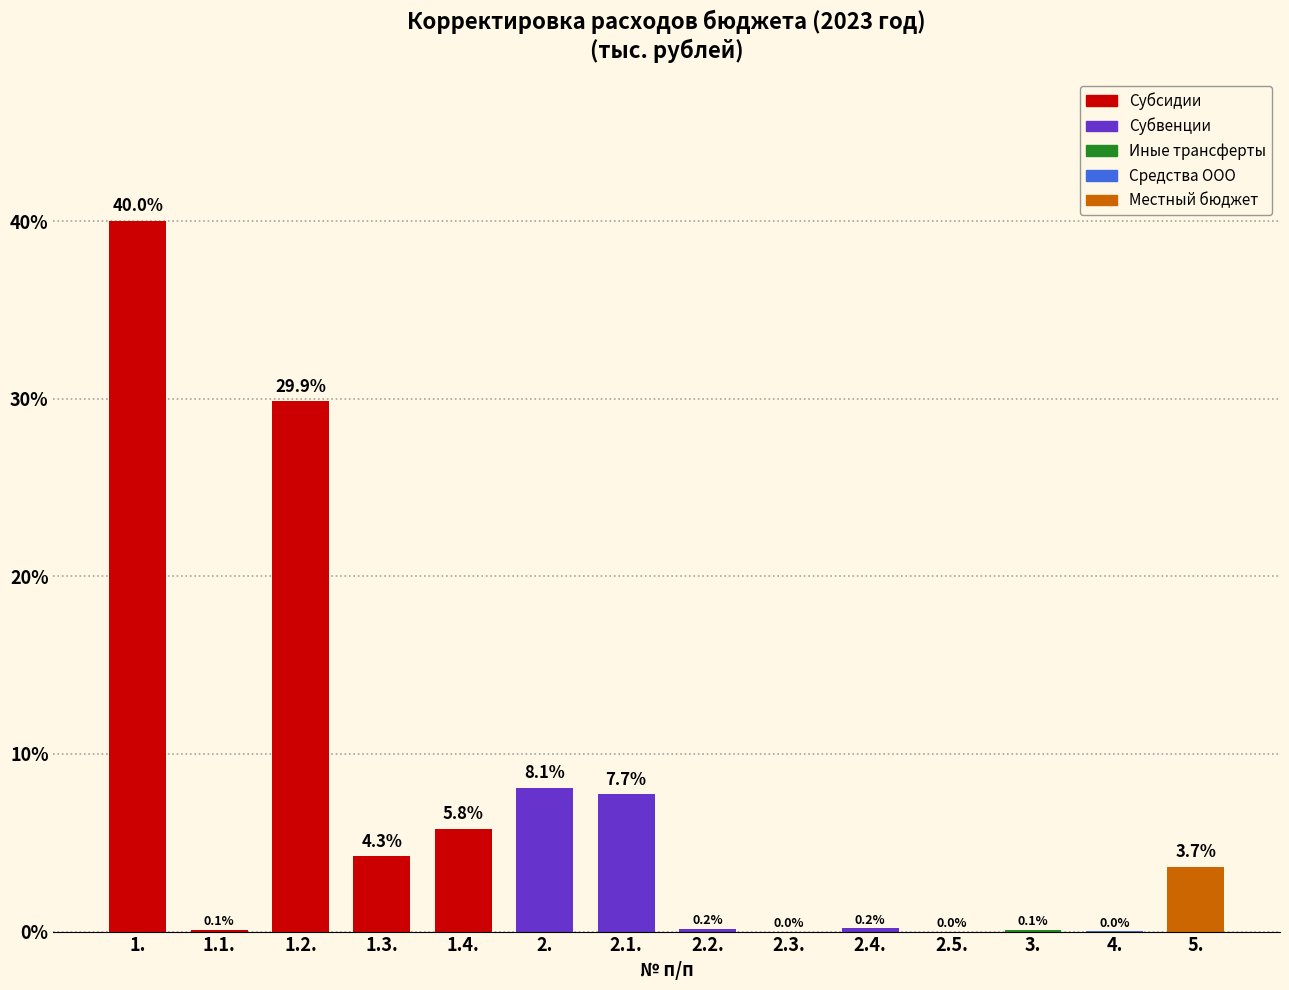

Is it true that the value at 2.2. is 0.2?

True